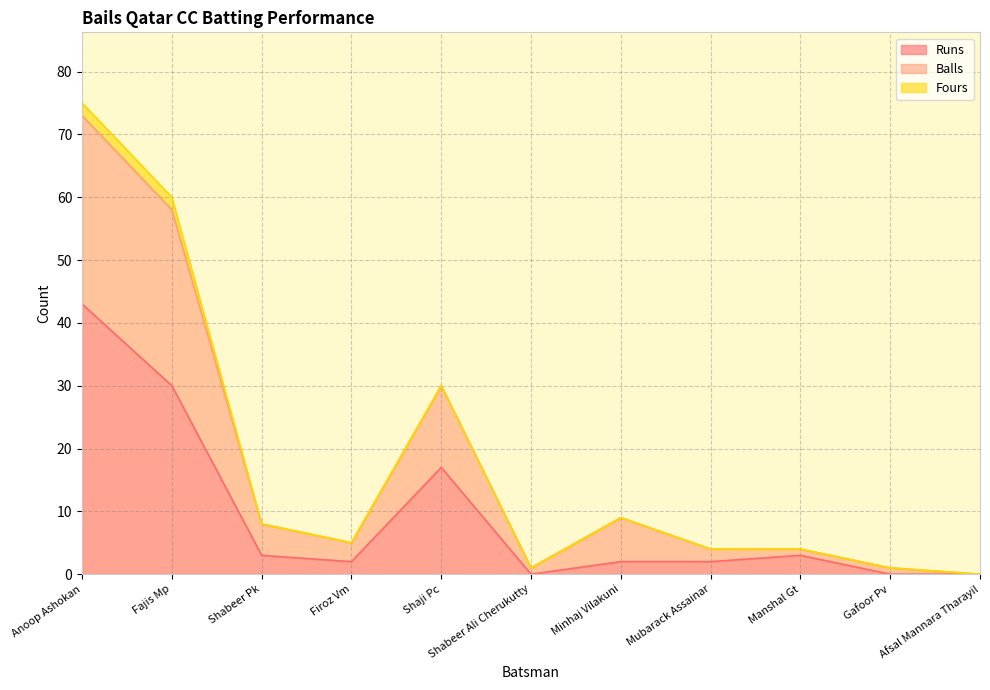

Count the number of categories in the chart.

11